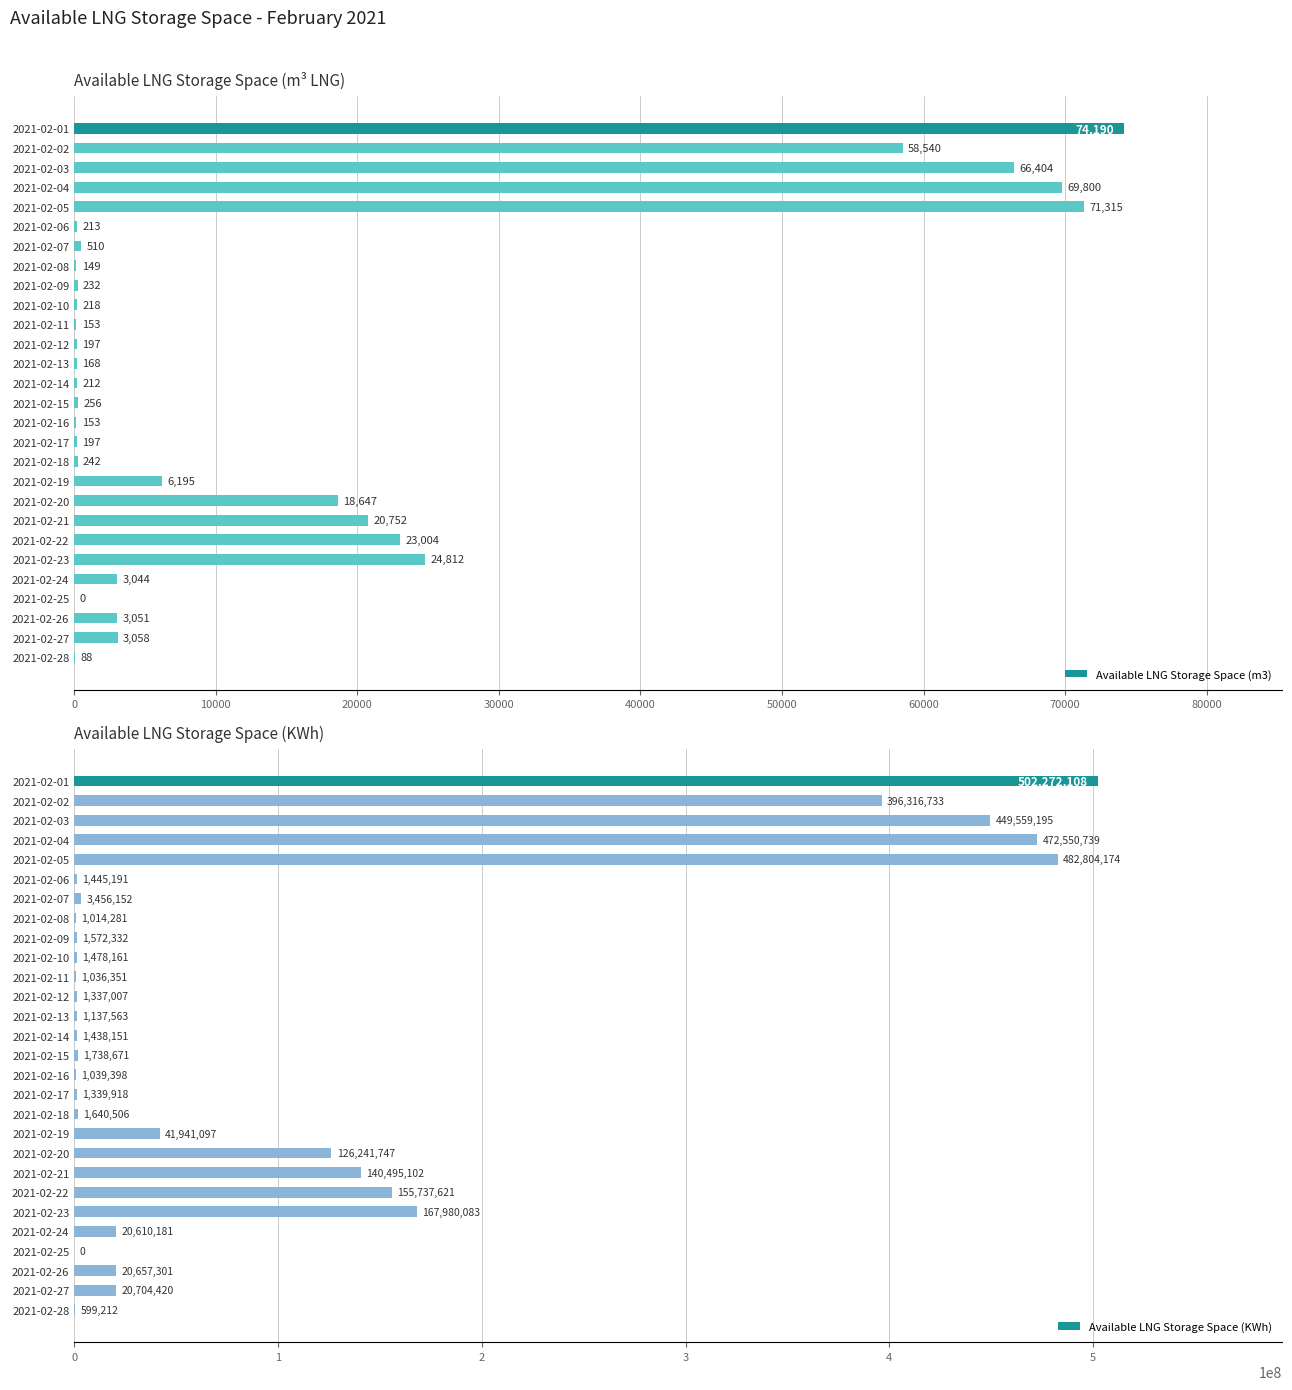

Which series has the widest spread of values?

Available LNG Storage Space (KWh)